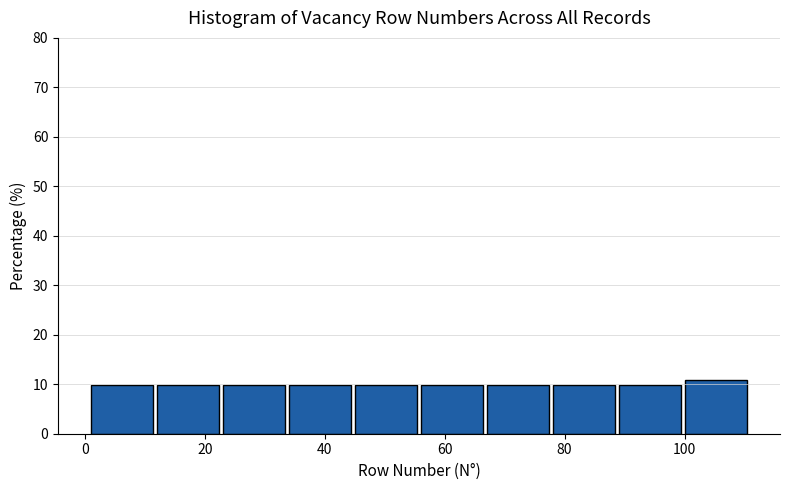

Reading left to right, transcribe this chart: for each bar, give the range it covers on the x-axis and its height. Neither the bar edges nor the heights are printed on the chart, so give them approximately, as read against the axes.

1 to 12: 10
12 to 23: 10
23 to 34: 10
34 to 45: 10
45 to 56: 10
56 to 67: 10
67 to 78: 10
78 to 89: 10
89 to 100: 10
100 to 111: 11